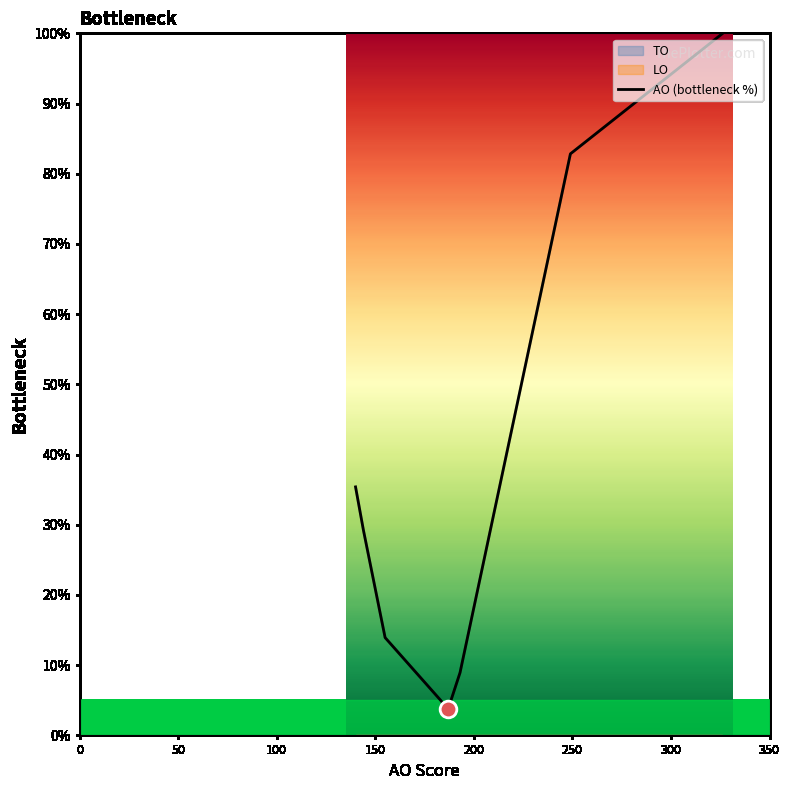

Does the chart have visible grid lines?

No